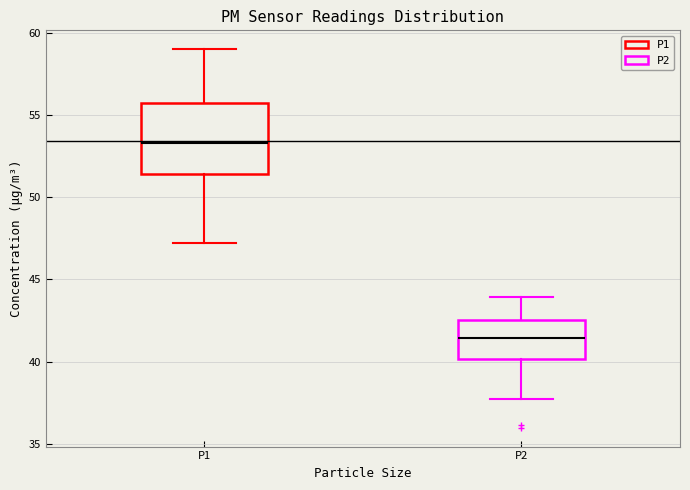

Reading left to right, read every box against the y-axis: the position of its median line, the range the box covers, and the ends of its whiskers. The values are not printed on the chart, so give them approximately, as read against the axis.

P1: median 53.5, box 51.5 to 55.5, whiskers 47.5 to 59.0
P2: median 41.5, box 40.0 to 42.5, whiskers 37.5 to 44.0